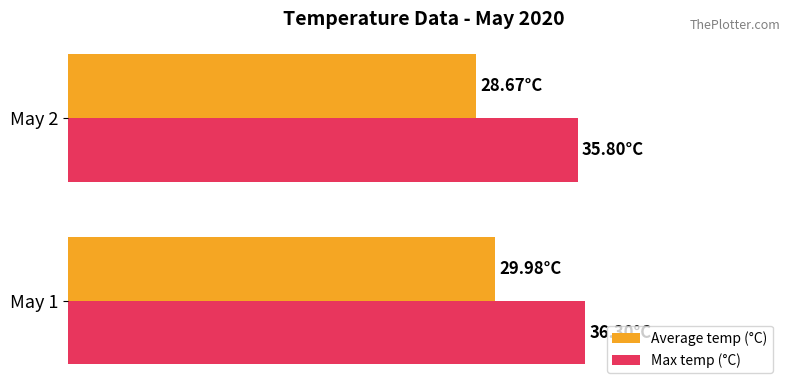

Which series has the widest spread of values?

Average temp (°C)